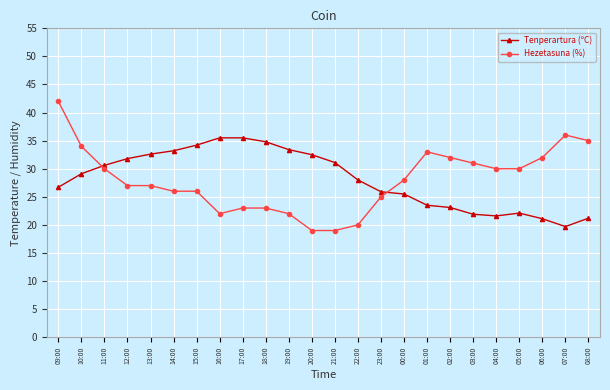

How many values in the Tenperartura (ºC) series are below 29?

12